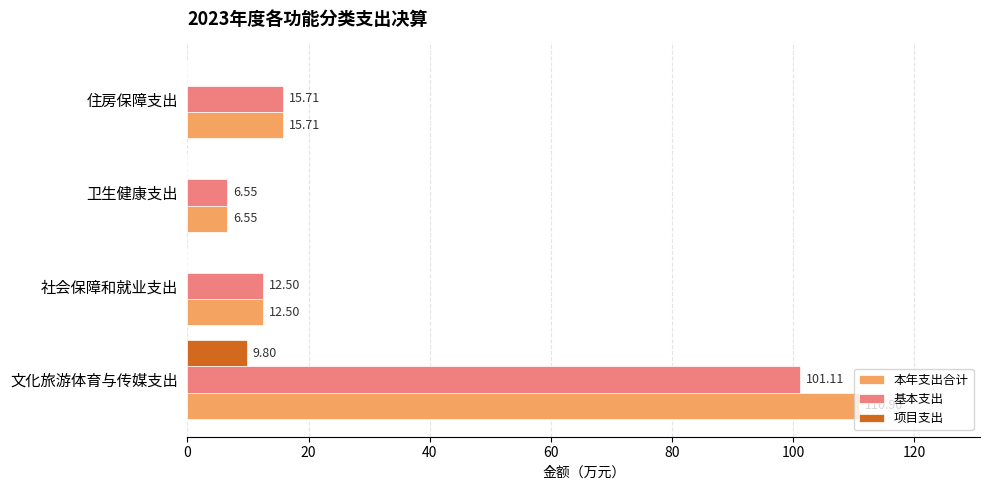

Count the number of categories in the chart.

4